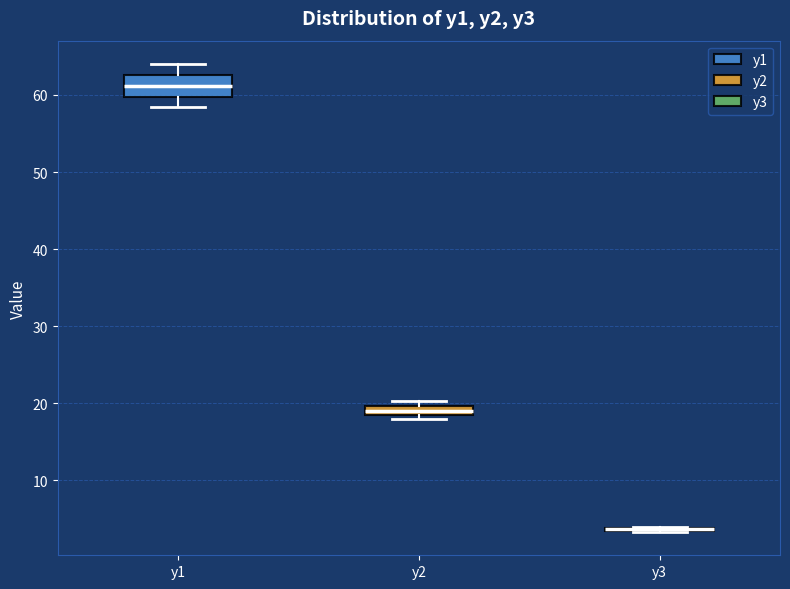

Comparing the boxes themselves (not the whiskers), which one is the tallest?

y1